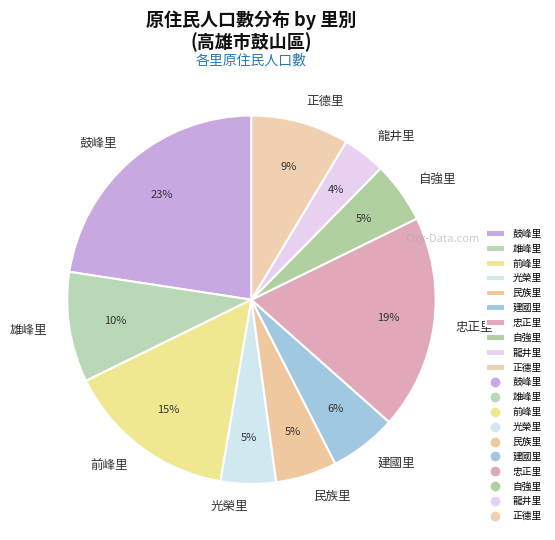

Between 光榮里 and 雄峰里, which is larger?

雄峰里